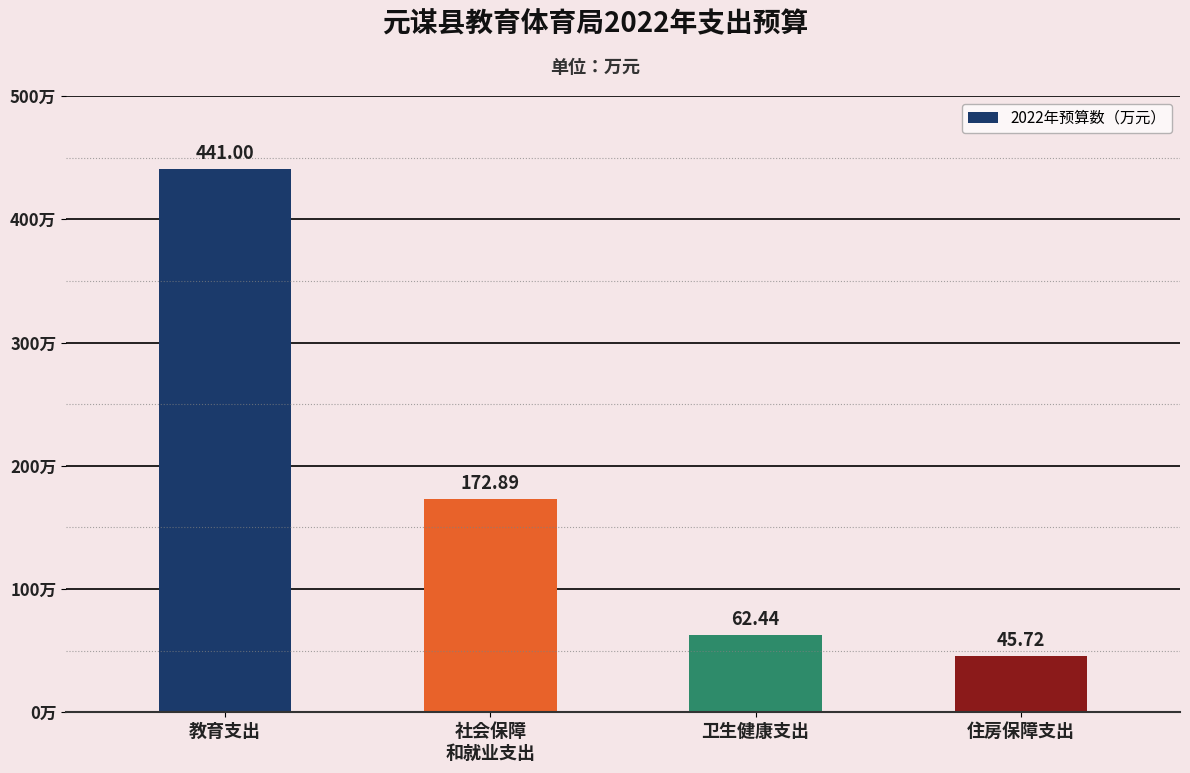

List the labels in order of value, smallest first.

住房保障支出, 卫生健康支出, 社会保障
和就业支出, 教育支出